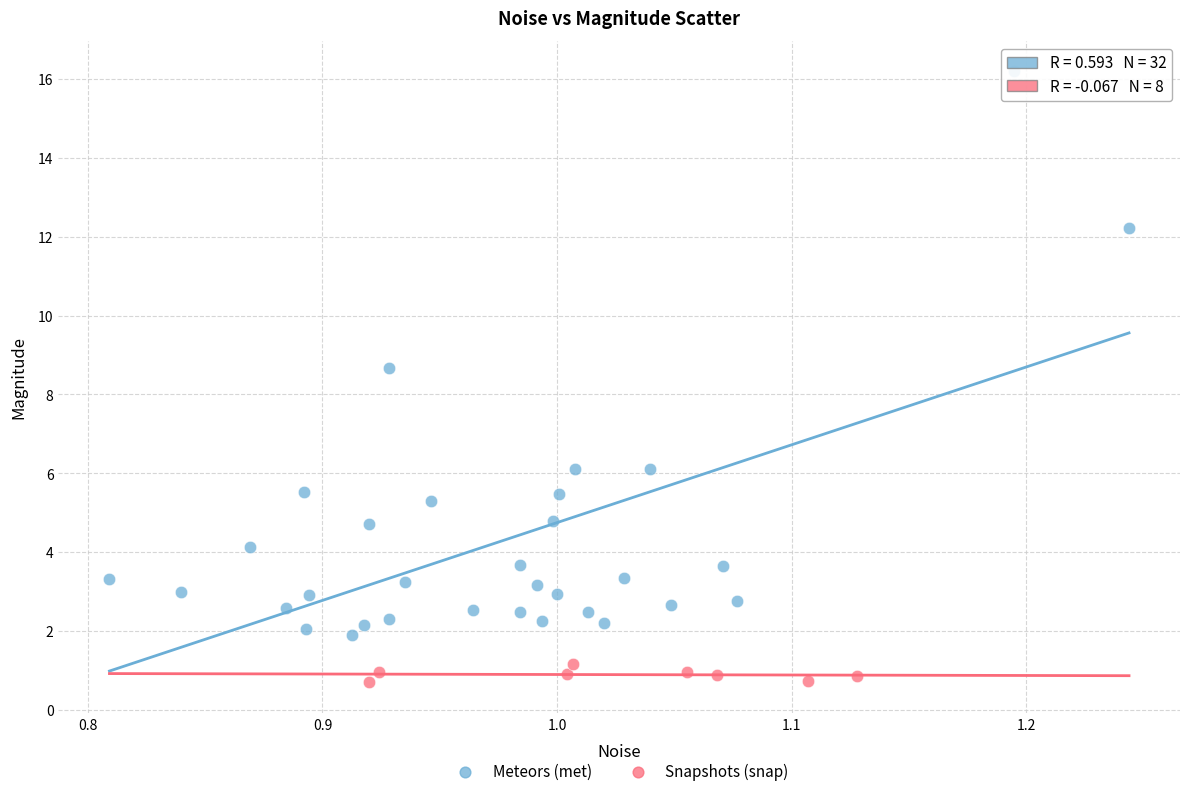

Which series contains the lowest Y value?

Snapshots (snap)